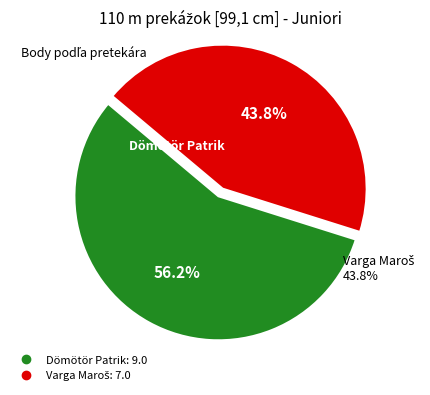

The Varga Maroš slice represents 54% of the pie. True or false?

False